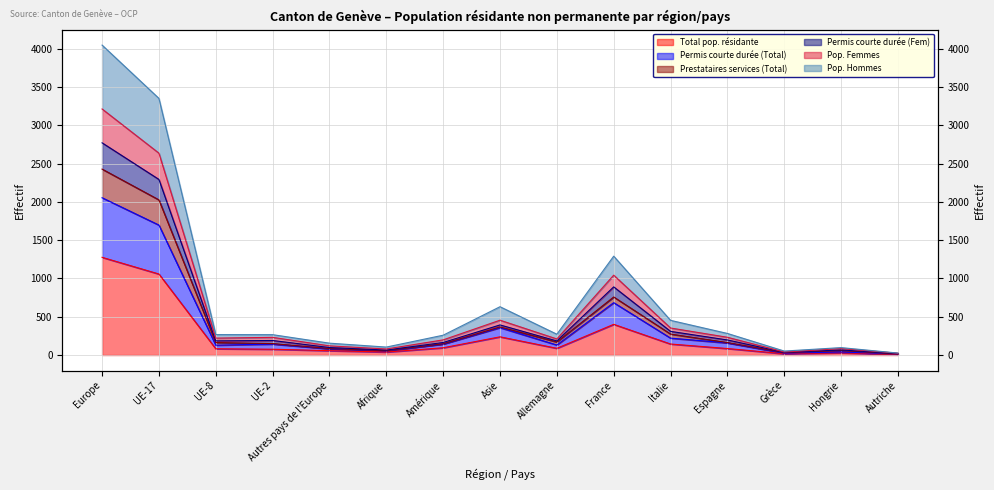

What is the difference between the maximum and minimum values in the Pop. Hommes series?

4021